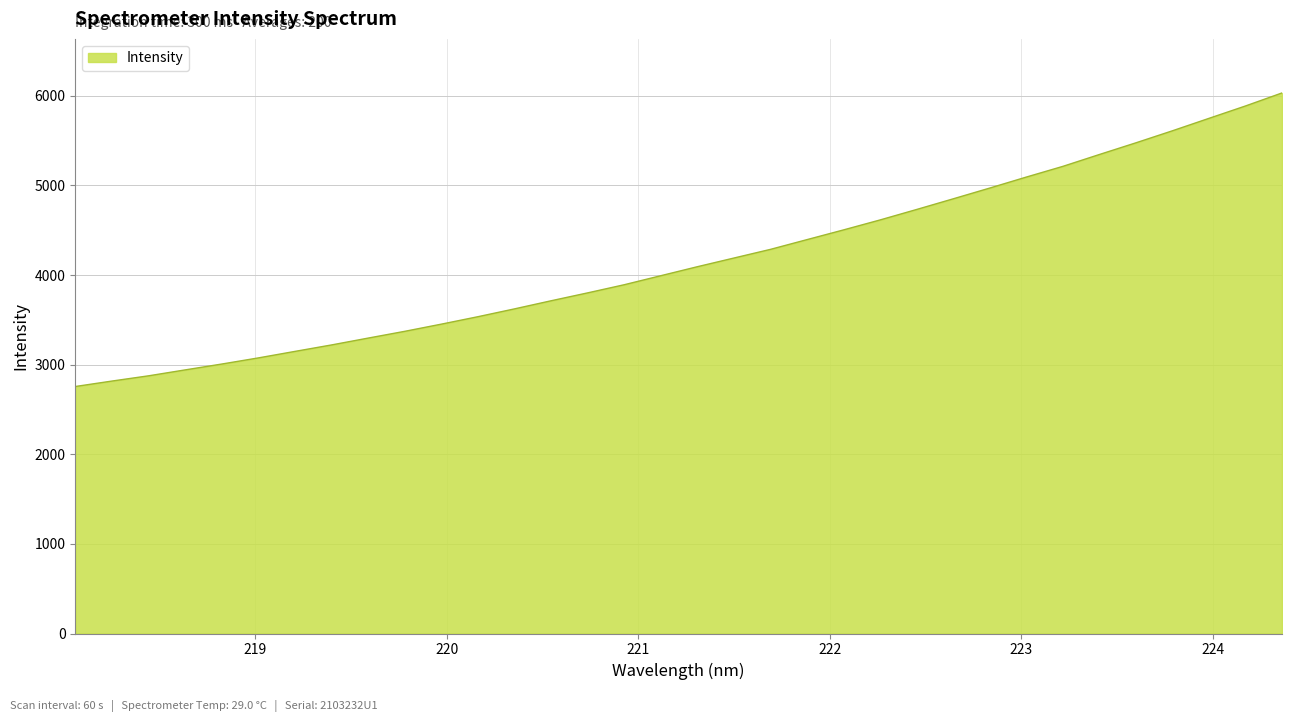

What is the difference between the maximum and minimum values?

3276.0